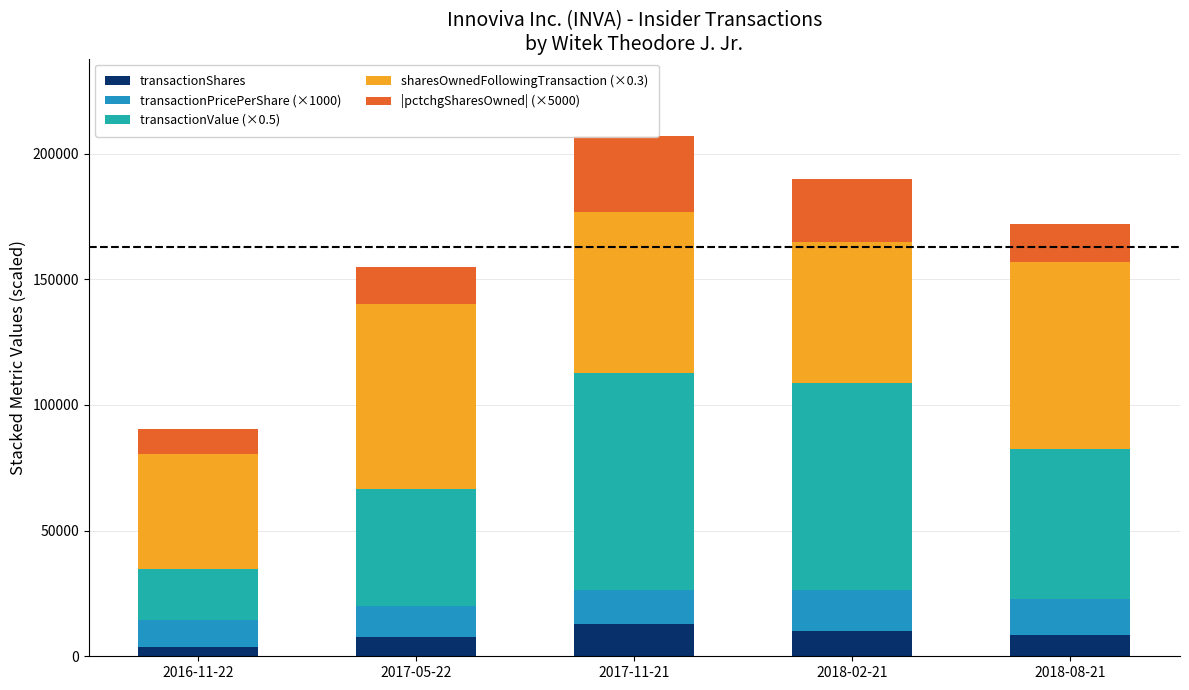

Where does the transactionShares series first go above 8504?

2017-11-21